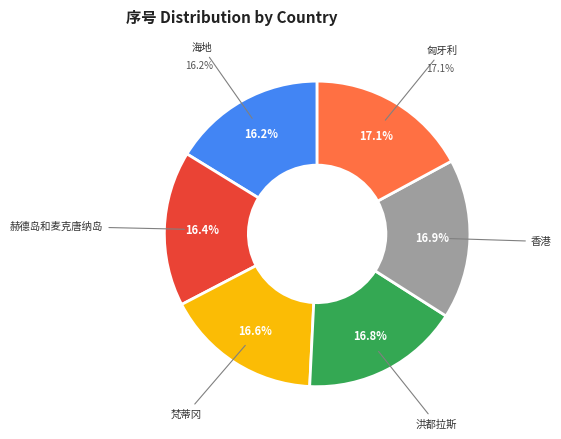

Is there a majority slice in this chart?

No